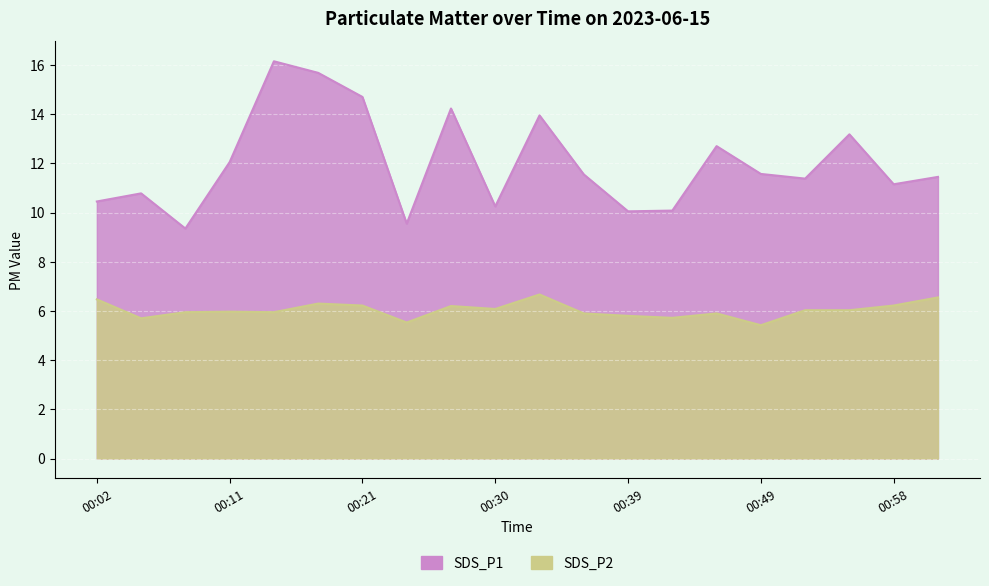

Which series has the largest range (max minus min)?

SDS_P1